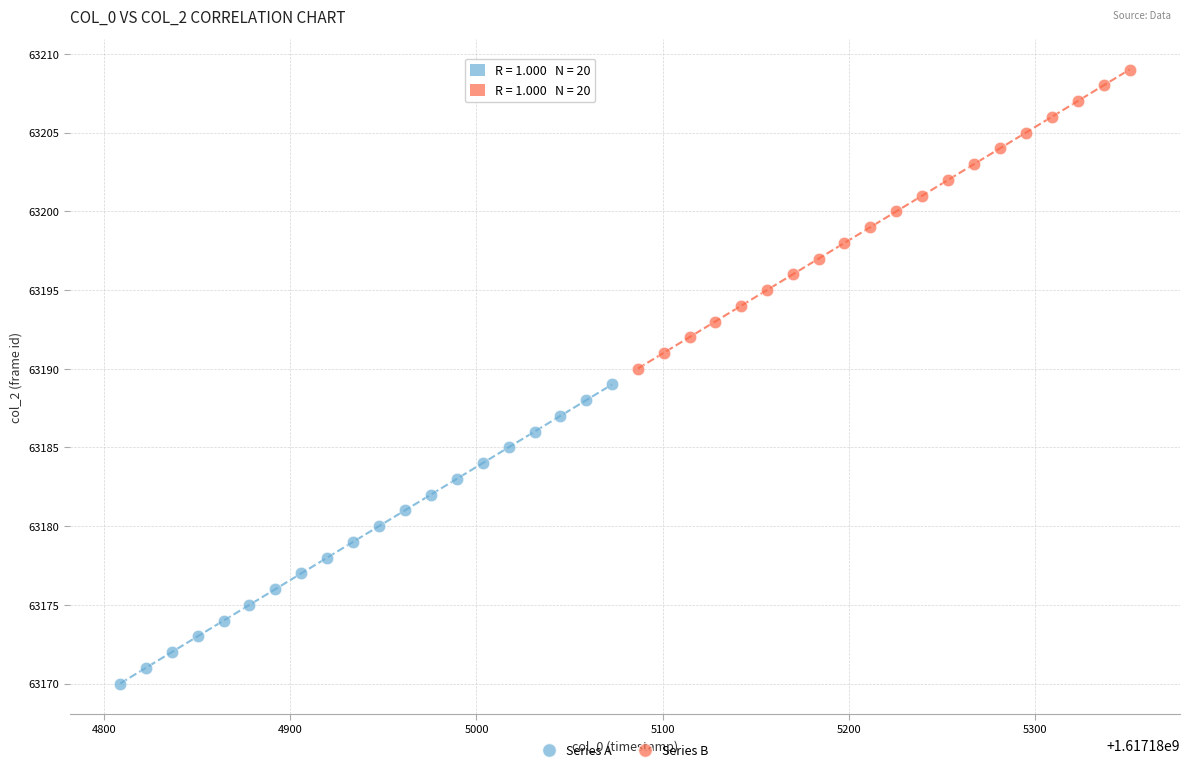

Which series reaches the minimum Y coordinate?

Series A